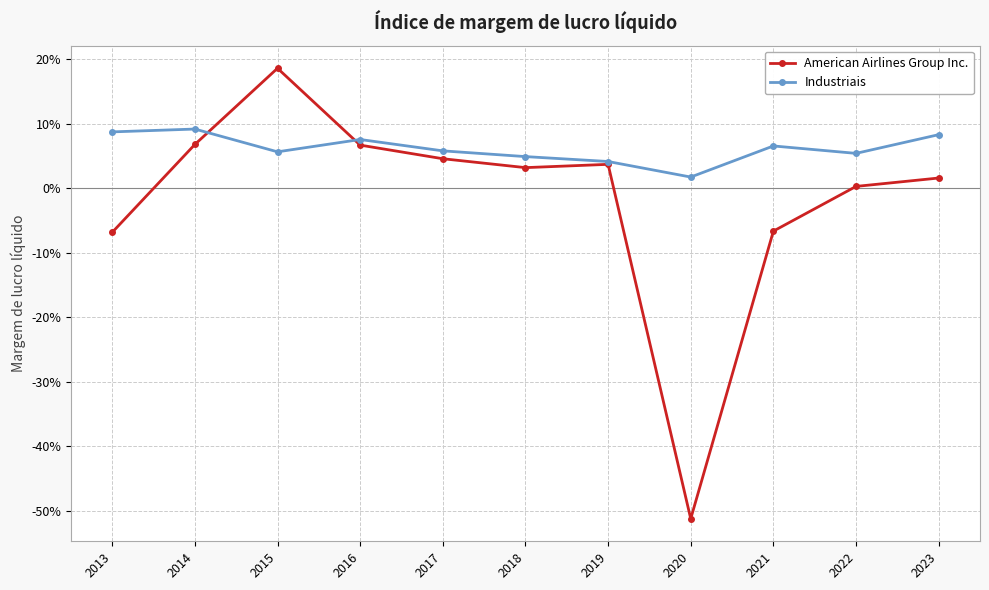

Reading left to right, what are all the values shown in this chart?

American Airlines Group Inc.: -0.1	0.1	0.2	0.1	0.0	0.0	0.0	-0.5	-0.1	0.0	0.0
Industriais: 0.1	0.1	0.1	0.1	0.1	0.0	0.0	0.0	0.1	0.1	0.1